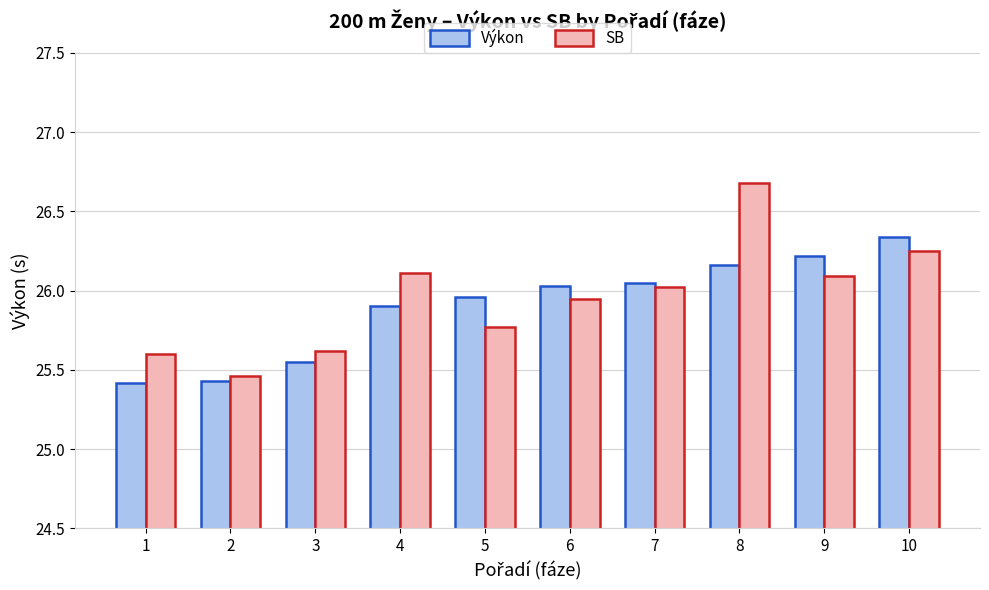

Is the value of Výkon at 4 greater than the value of SB at 7?

No